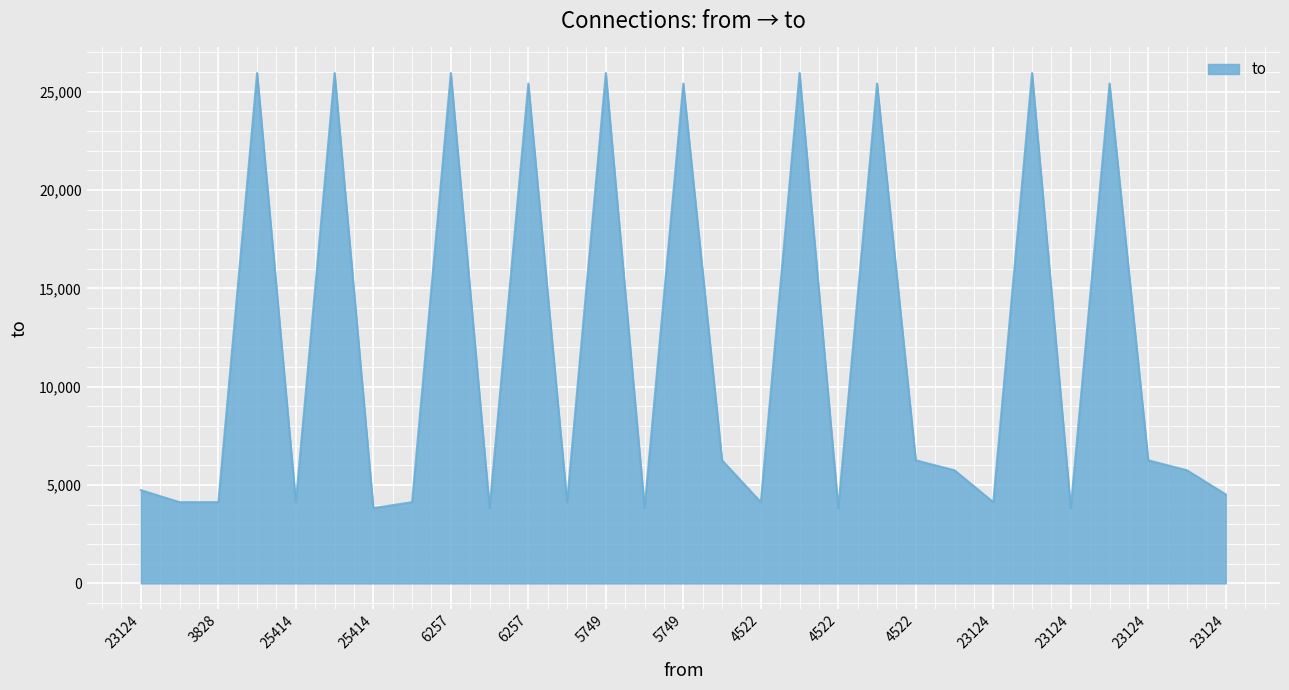

What is the minimum value shown in the chart?

3828